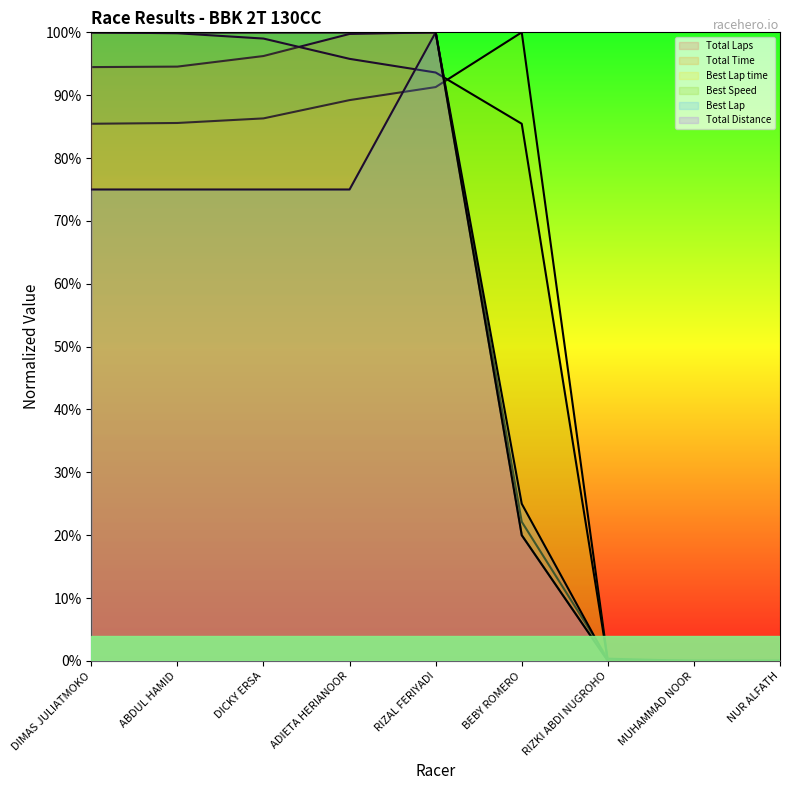

The value of Total Laps at RIZAL FERIYADI is 100.0. True or false?

True